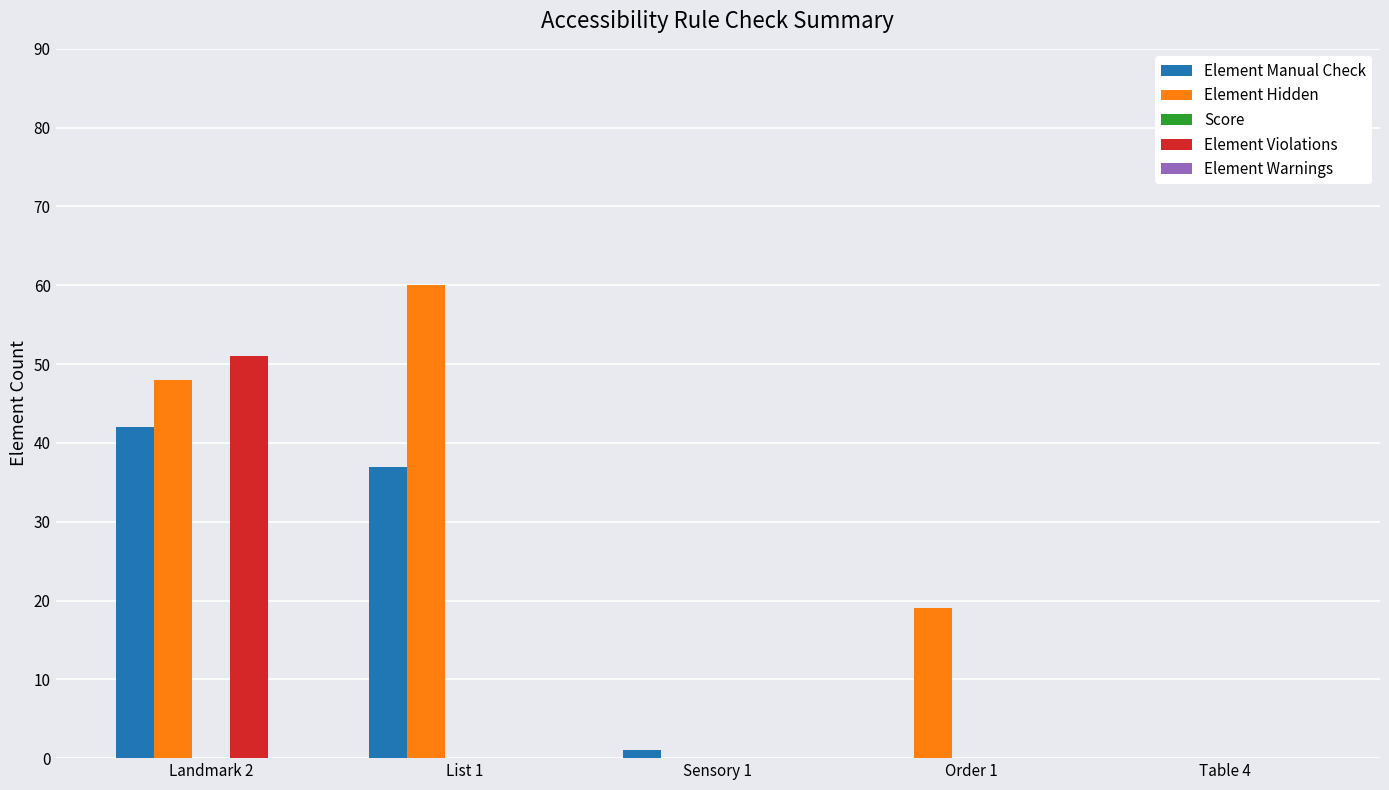

At which category is the sum across all series the highest?

Landmark 2